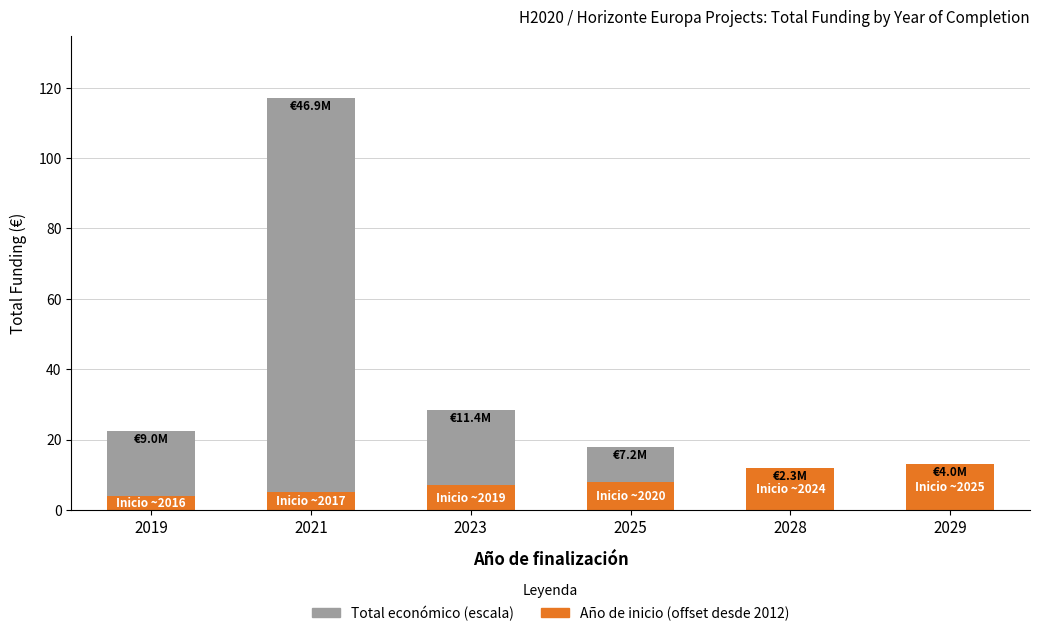

What is the total value across all series at 2021?

117.2